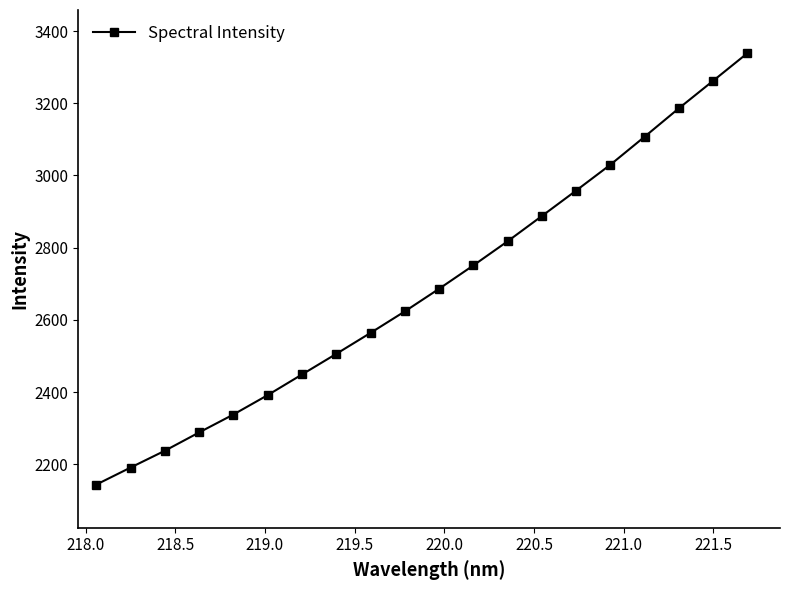

What is the value of the 13th point from the left?

2817.7